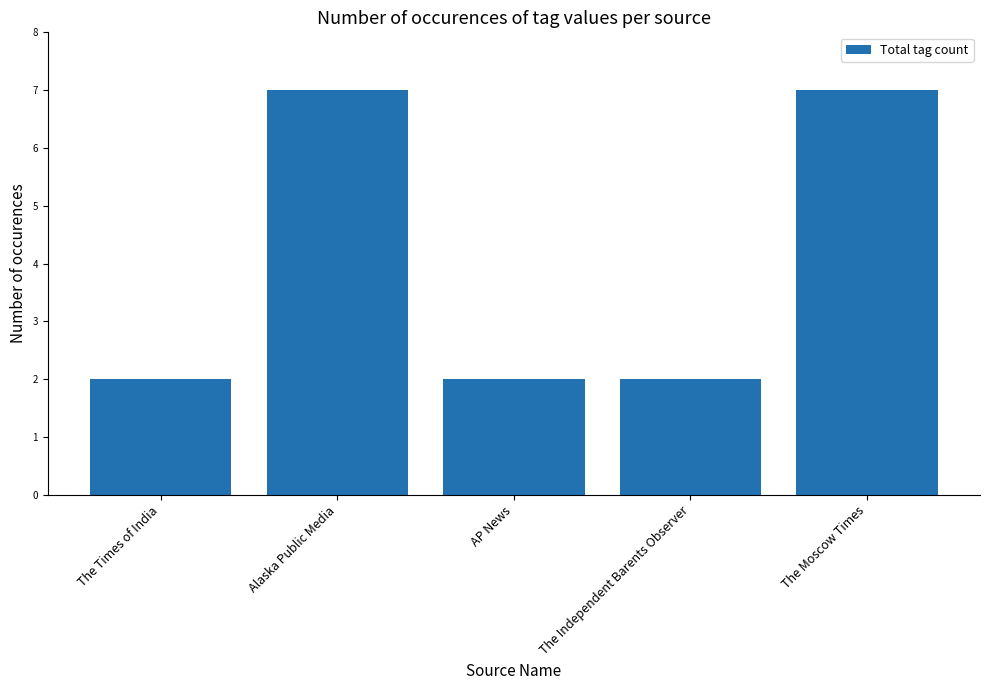

What value does the data have at The Independent Barents Observer?

2